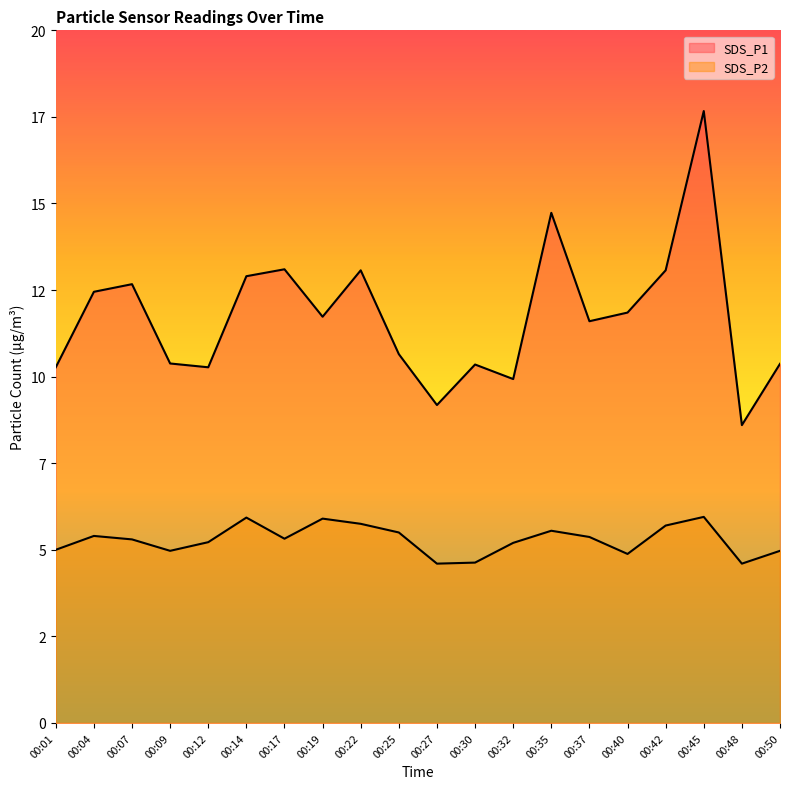

How many interior local valleys does the SDS_P1 series have?

6